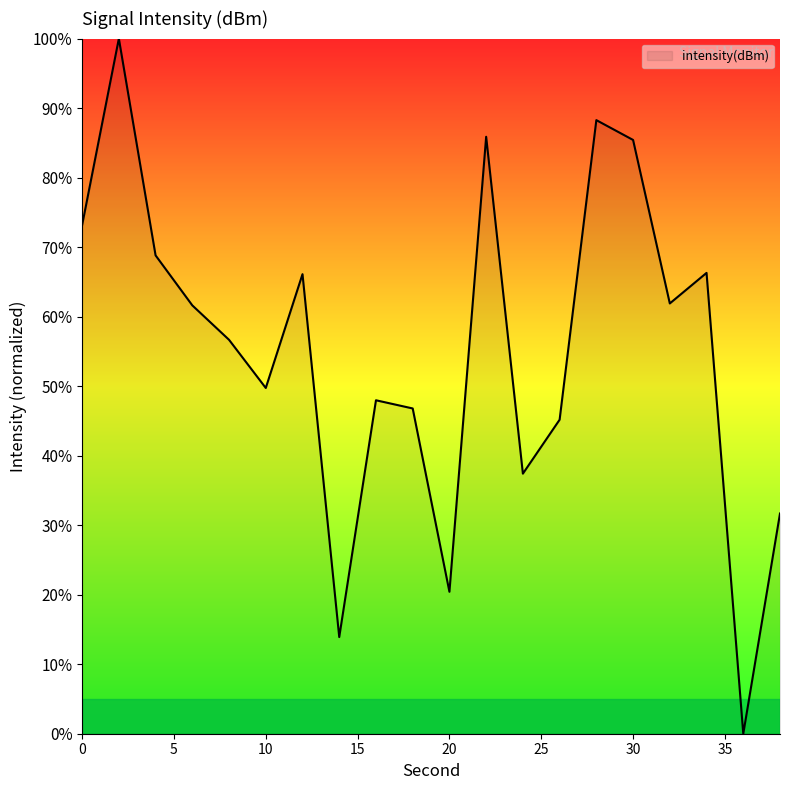

What is the difference between the maximum and minimum values?

100.0